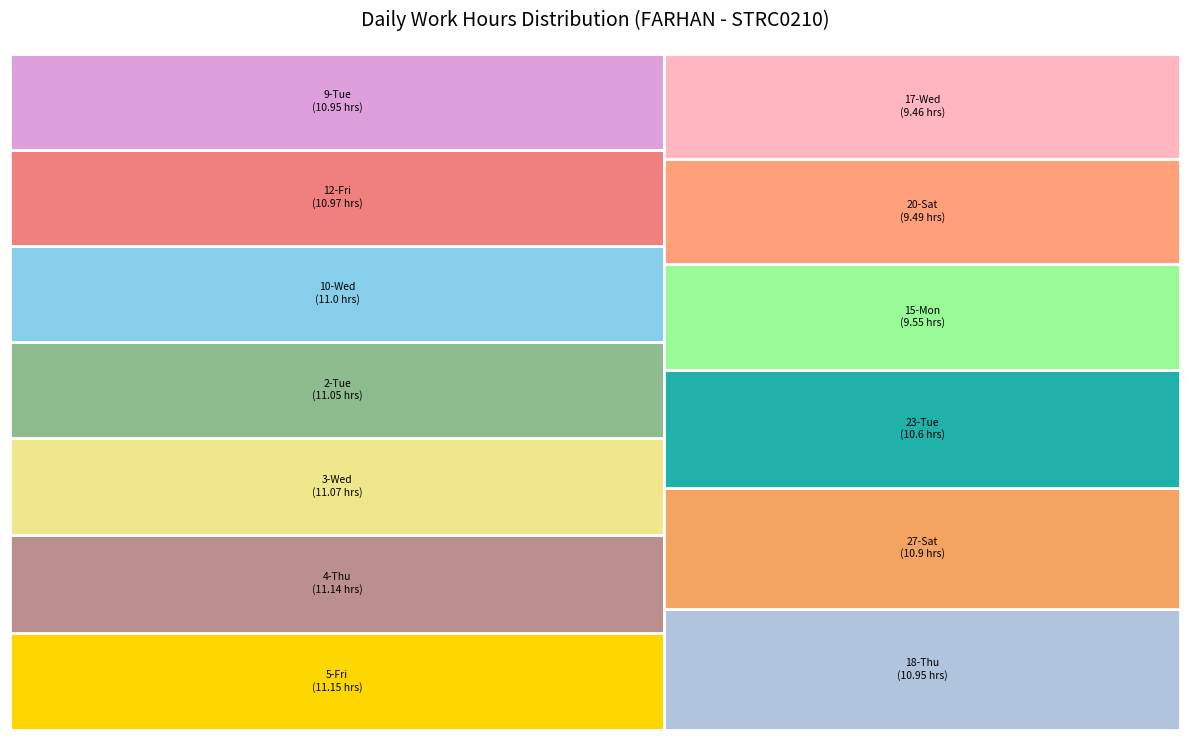

Is it true that 20-Sat is 16% of the pie?

False